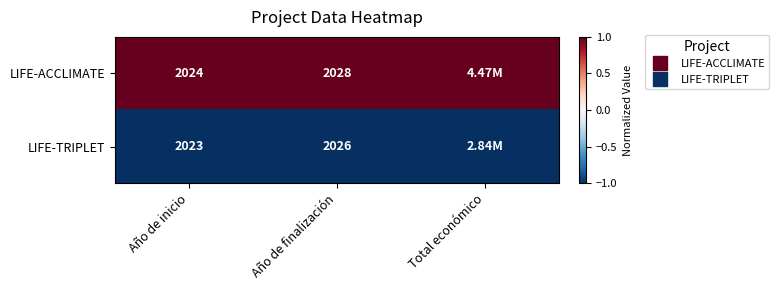

Where is LIFE-ACCLIMATE nearest to the value 1?

Año de inicio